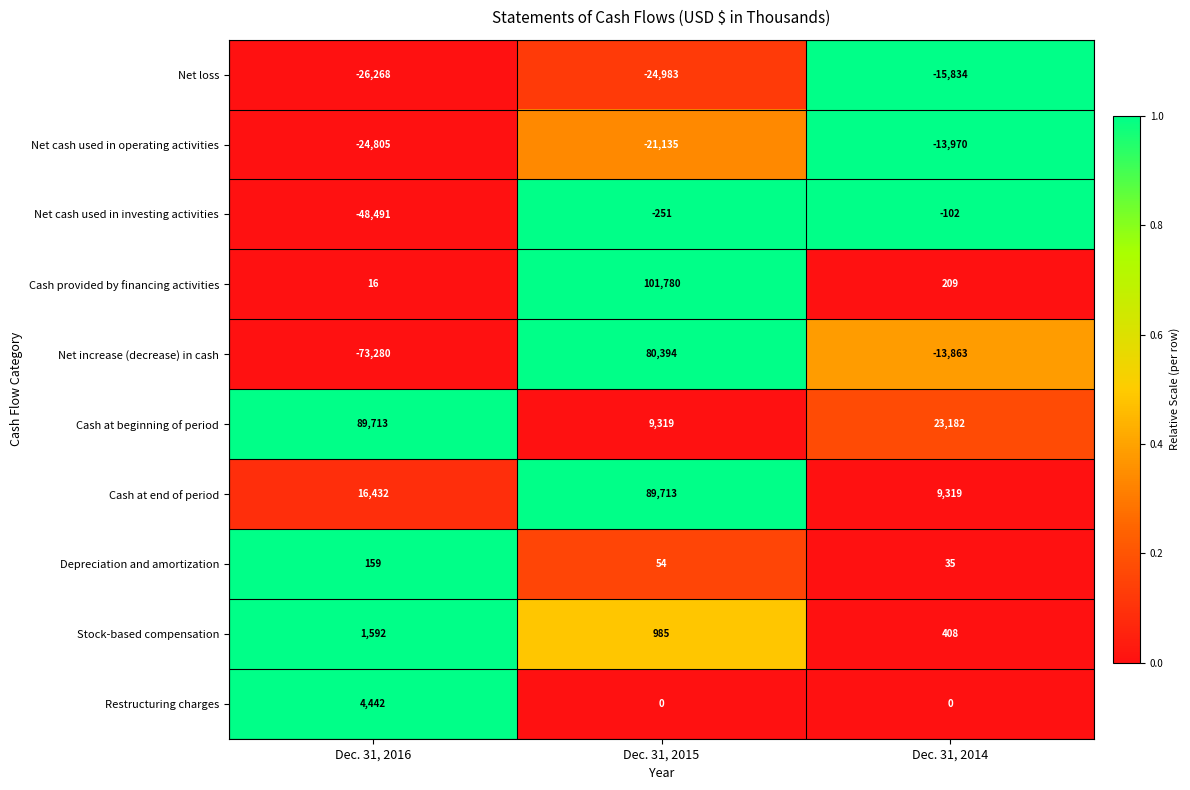

Count the Restructuring charges values in the range 0 to 4442.

3